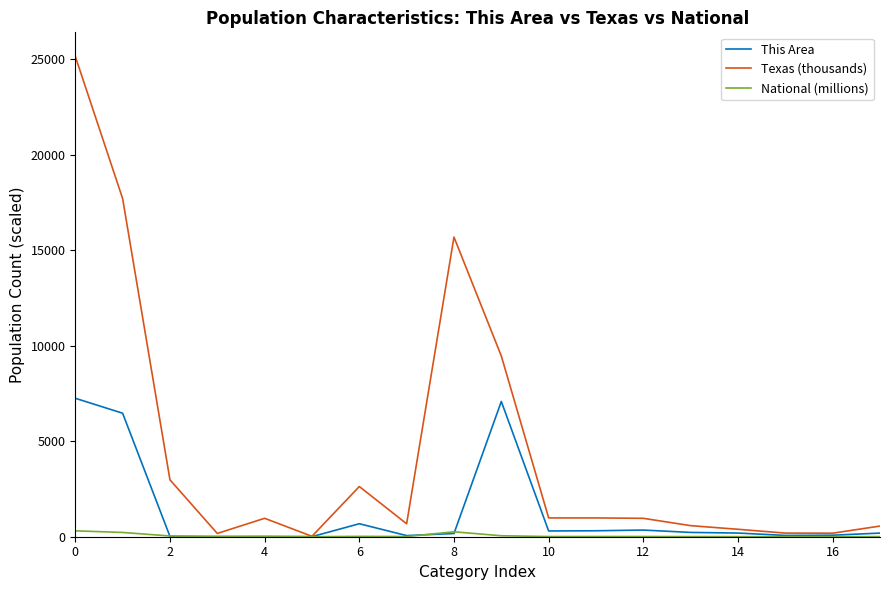

List the series in order of their peak value, highest first.

Texas (thousands), This Area, National (millions)